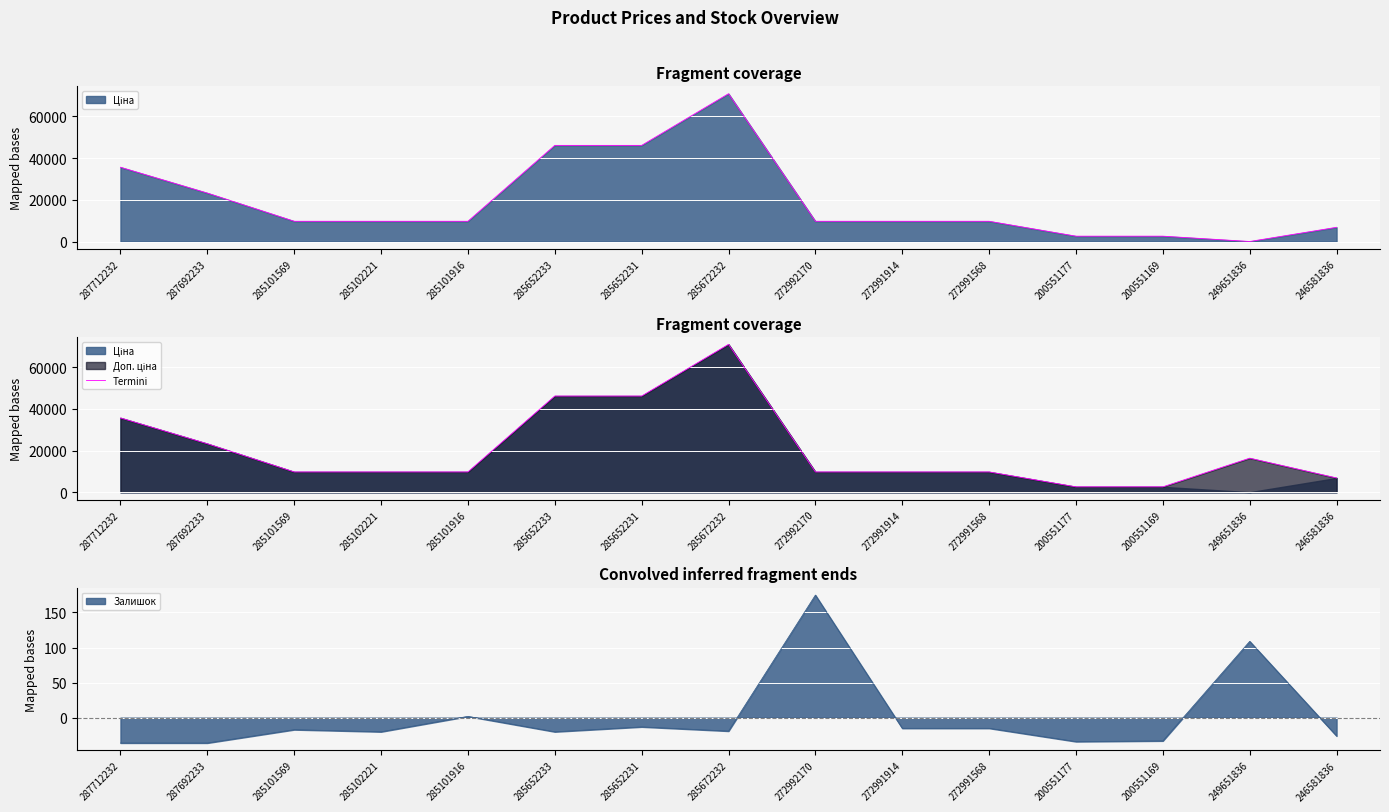

List the labels in order of value, largest first.

285672232, 285652233, 285652231, 287712232, 287692233, 249651836, 285101569, 285102221, 285101916, 272992170, 272991914, 272991568, 246581836, 200551177, 200551169